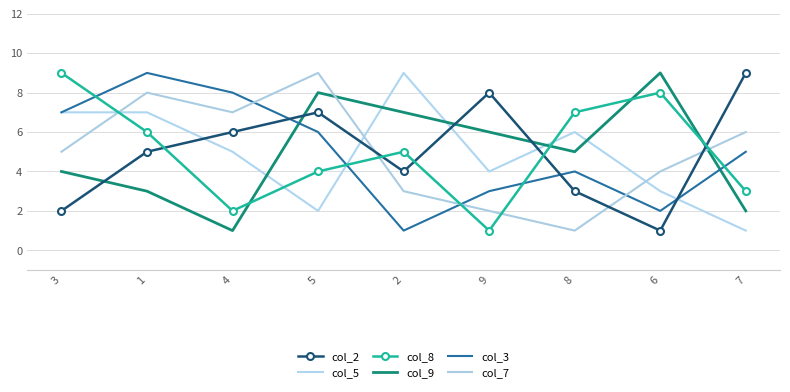

List the series in order of their peak value, highest first.

col_2, col_5, col_8, col_9, col_3, col_7